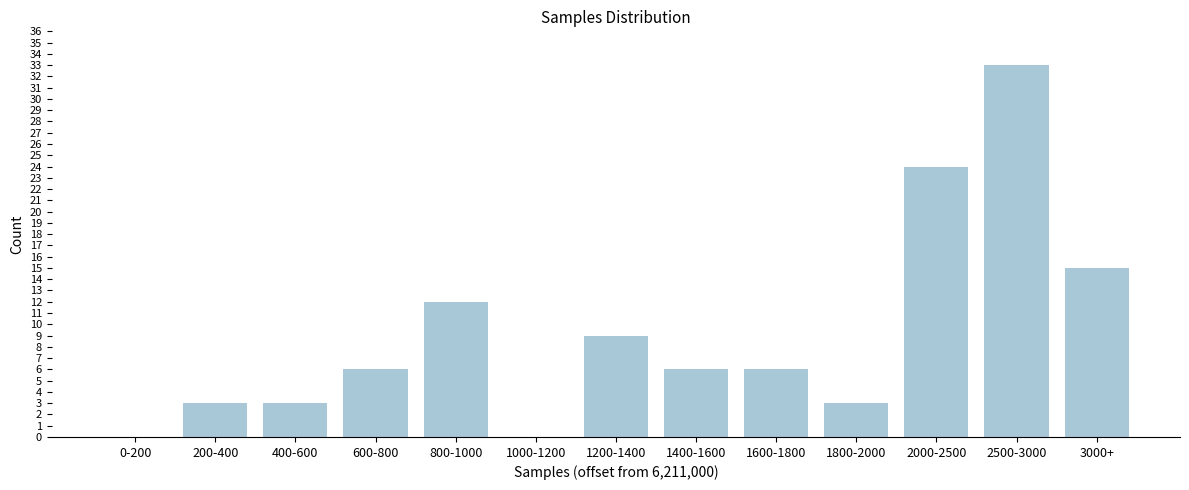

Reading left to right, list all the values displayed in this chart.

0-200=0	200-400=3	400-600=3	600-800=6	800-1000=12	1000-1200=0	1200-1400=9	1400-1600=6	1600-1800=6	1800-2000=3	2000-2500=24	2500-3000=33	3000+=15